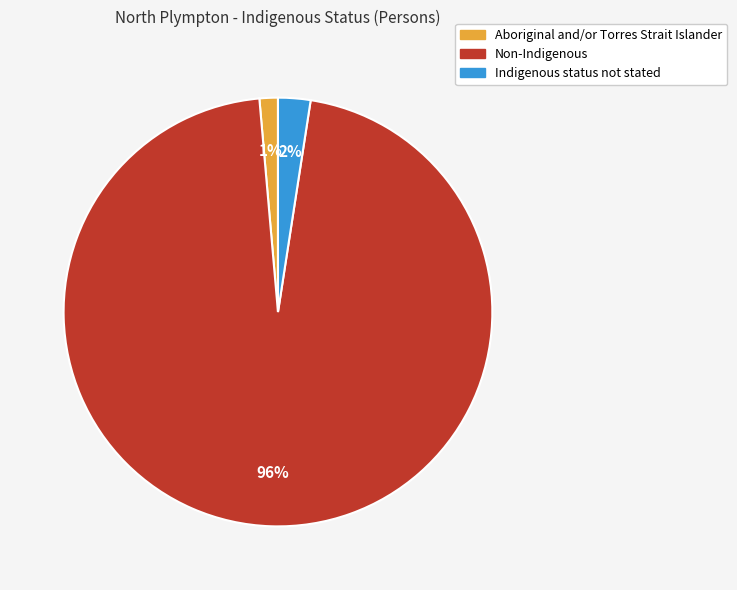

To the nearest percent, what portion does Indigenous status not stated represent?

2%